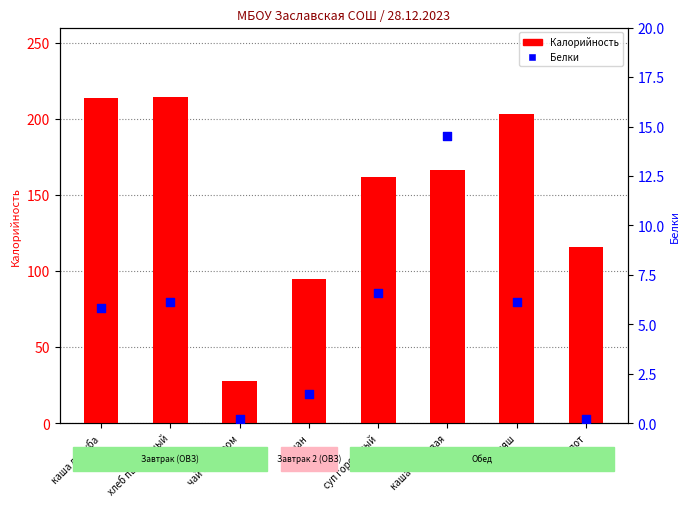

What are all the series names shown in the legend?

Калорийность, Белки